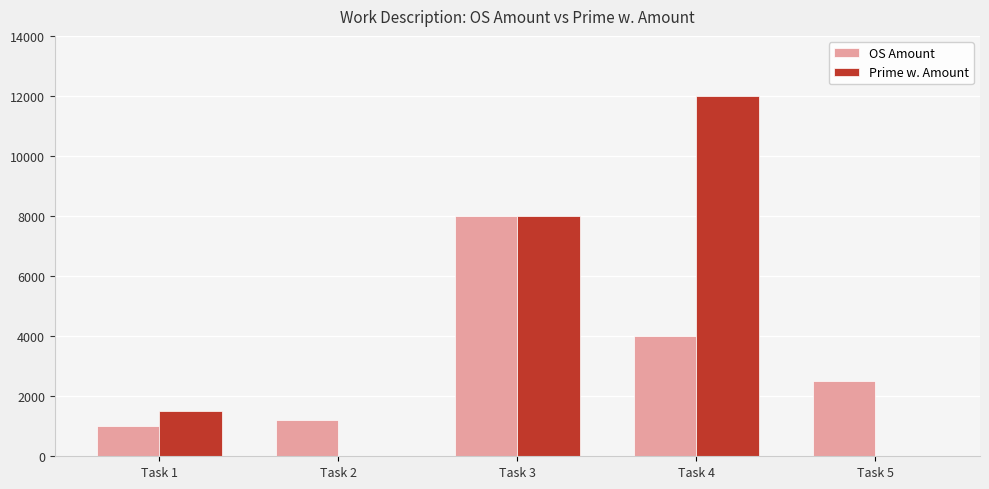

Reading left to right, list all the values displayed in this chart.

OS Amount: 1000	1200	8000	4000	2500
Prime w. Amount: 1500	0	8000	12000	0